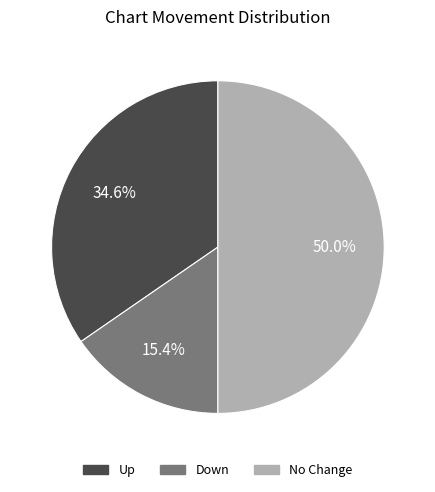

What percentage is NOT represented by No Change?

50.0%